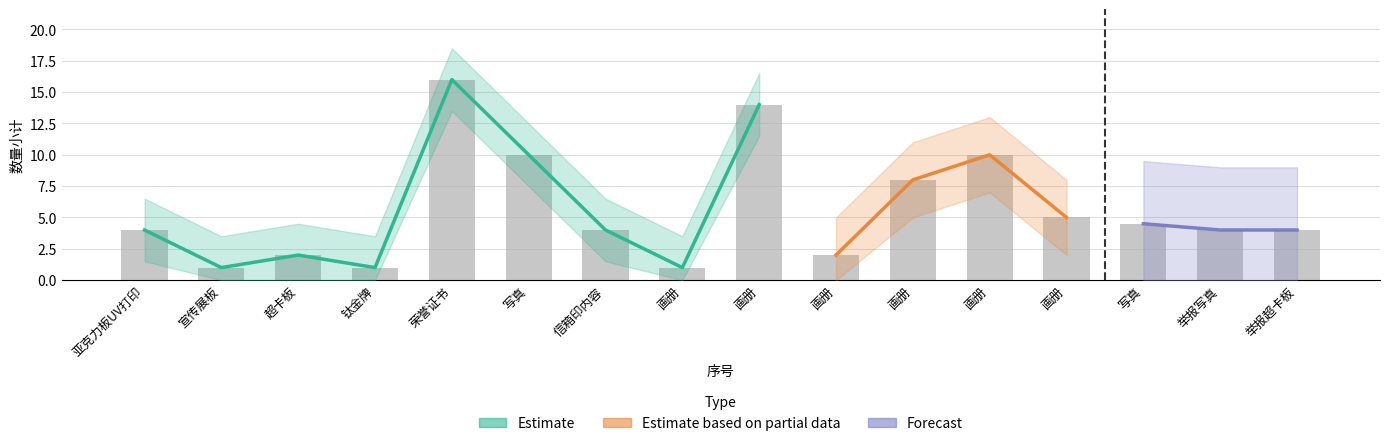

Does the chart contain any negative values?

No